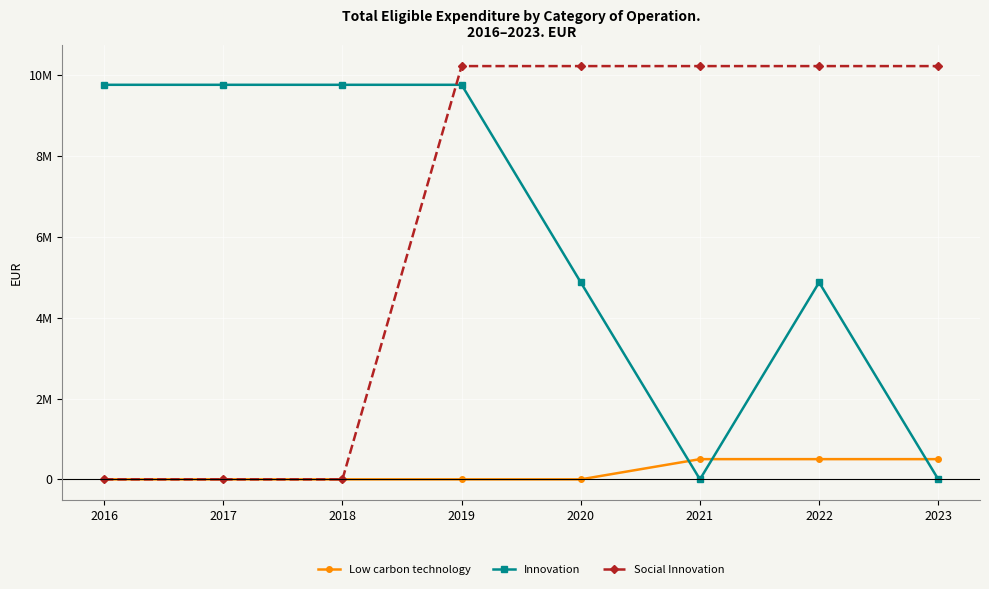

Reading left to right, transcribe all the data shown in this chart.

Low carbon technology: 2016=0.0	2017=0.0	2018=0.0	2019=0.0	2020=0.0	2021=499998.6	2022=499998.6	2023=499998.6
Innovation: 2016=9765647.8	2017=9765647.8	2018=9765647.8	2019=9765647.8	2020=4875140.8	2021=0.0	2022=4875140.8	2023=0.0
Social Innovation: 2016=0.0	2017=0.0	2018=0.0	2019=10228764.4	2020=10228764.4	2021=10228764.4	2022=10228764.4	2023=10228764.4